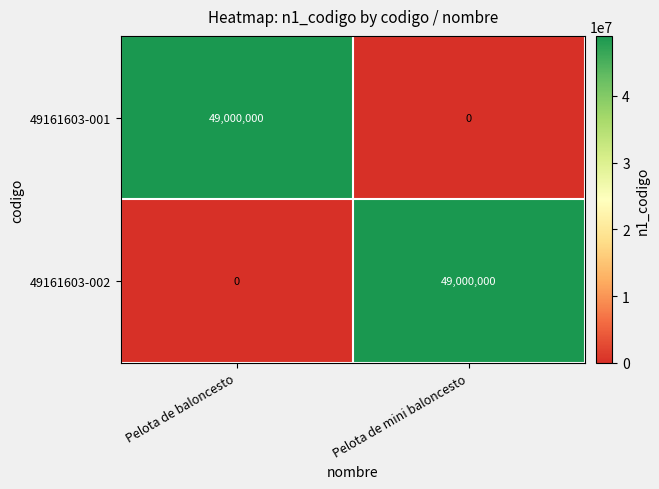

Is it true that 49161603-002 equals -14885285 at Pelota de baloncesto?

False